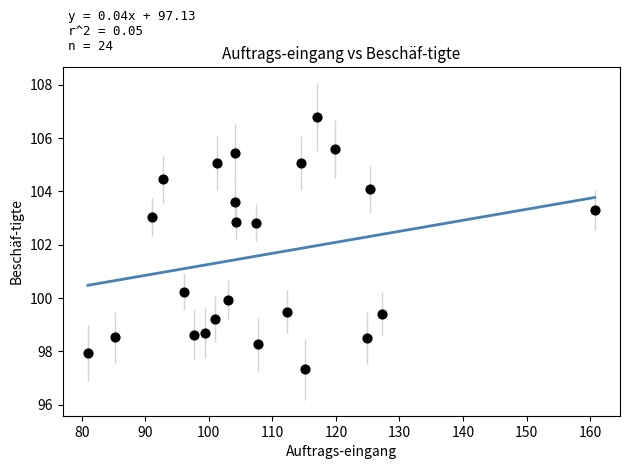

What is the range of Y values (max minus min)?

9.5